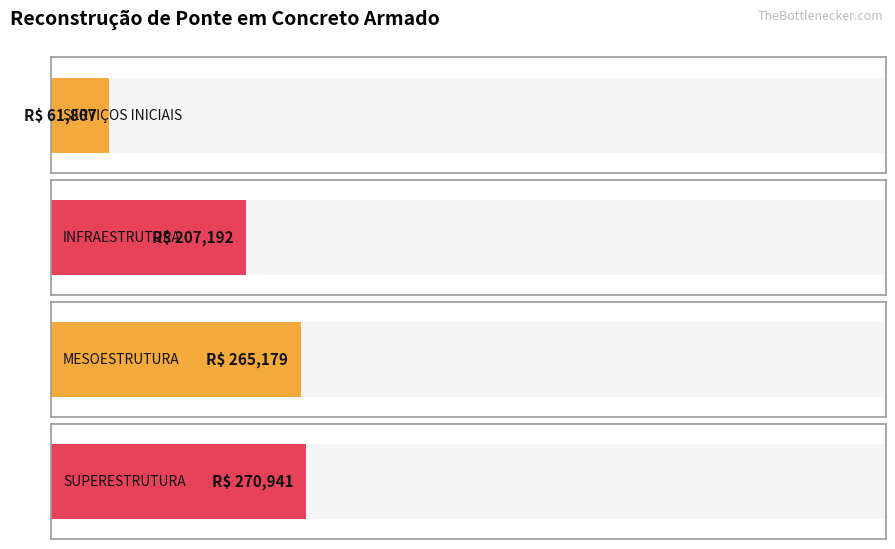

Is the value of % BDI at SERVIÇOS INICIAIS greater than the value of Preço Total (R$) at MESOESTRUTURA?

No